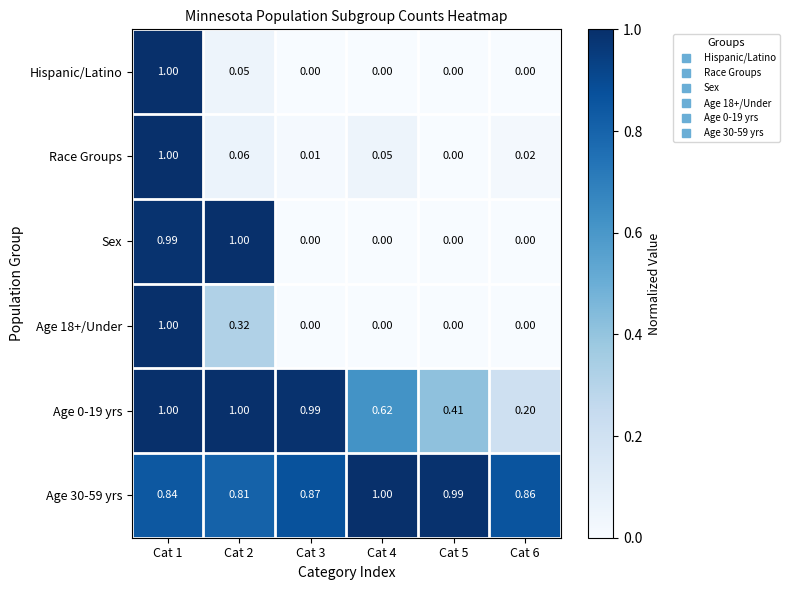

Between Cat 2 and Cat 3, which series saw the biggest shift?

Sex